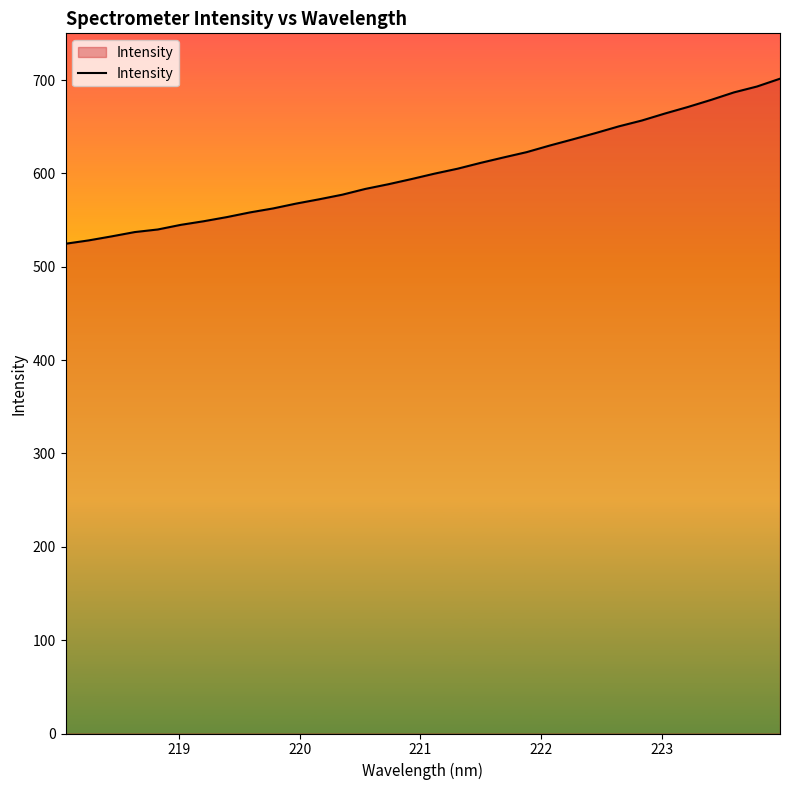

What is the difference between the maximum and minimum values?

176.8